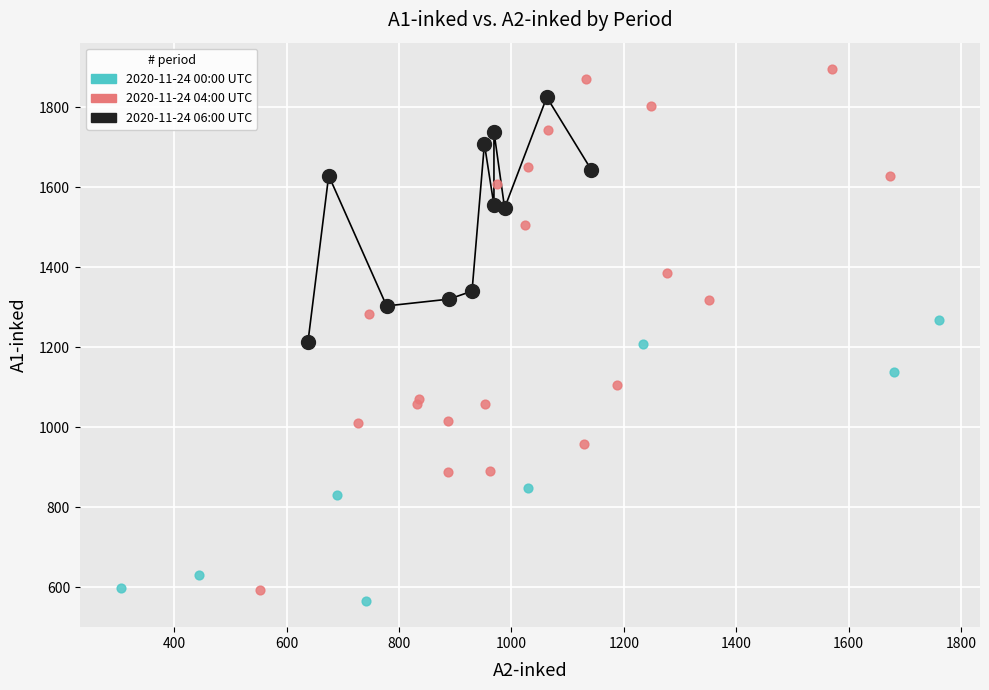

Which series has the largest Y range (max minus min)?

2020-11-24 04:00 UTC